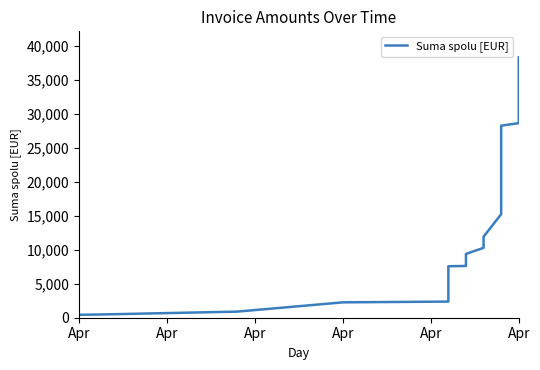

What is the difference between the second highest and minimum values?

36289.5